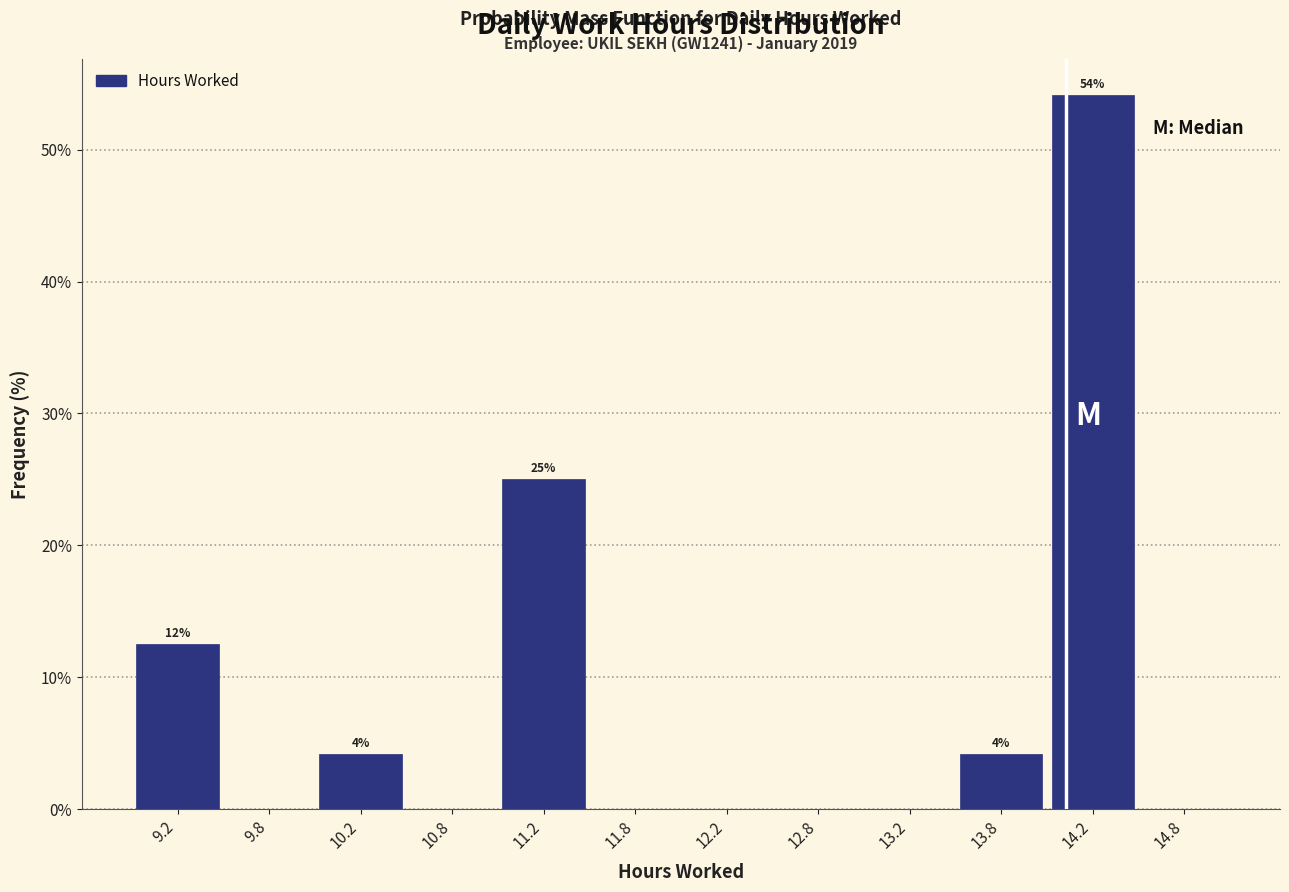

Over which range of the x-axis is the bar tallest?

14.0 to 14.5